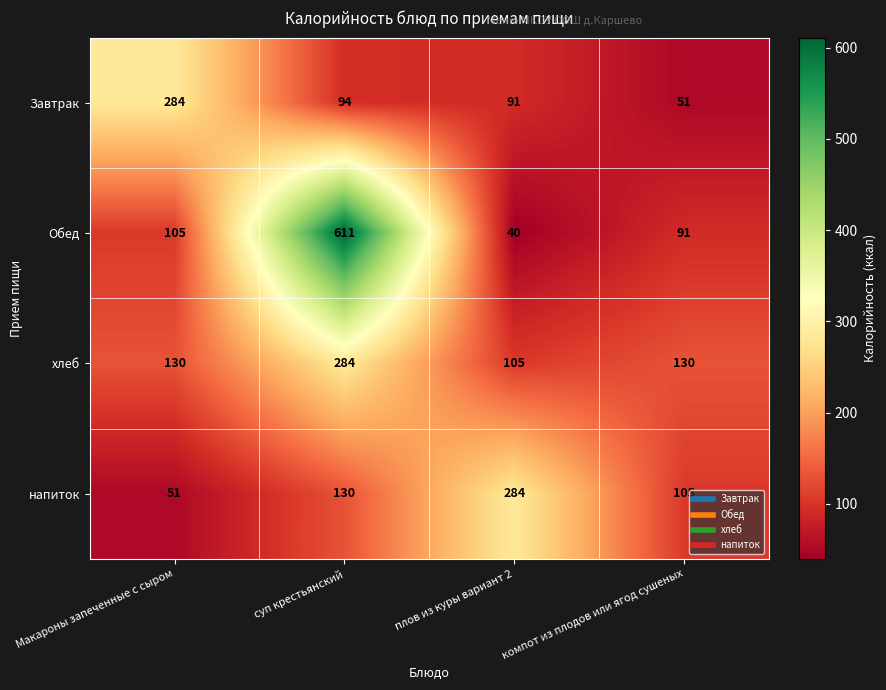

Where is Обед nearest to the value 325?

Макароны запеченные с сыром